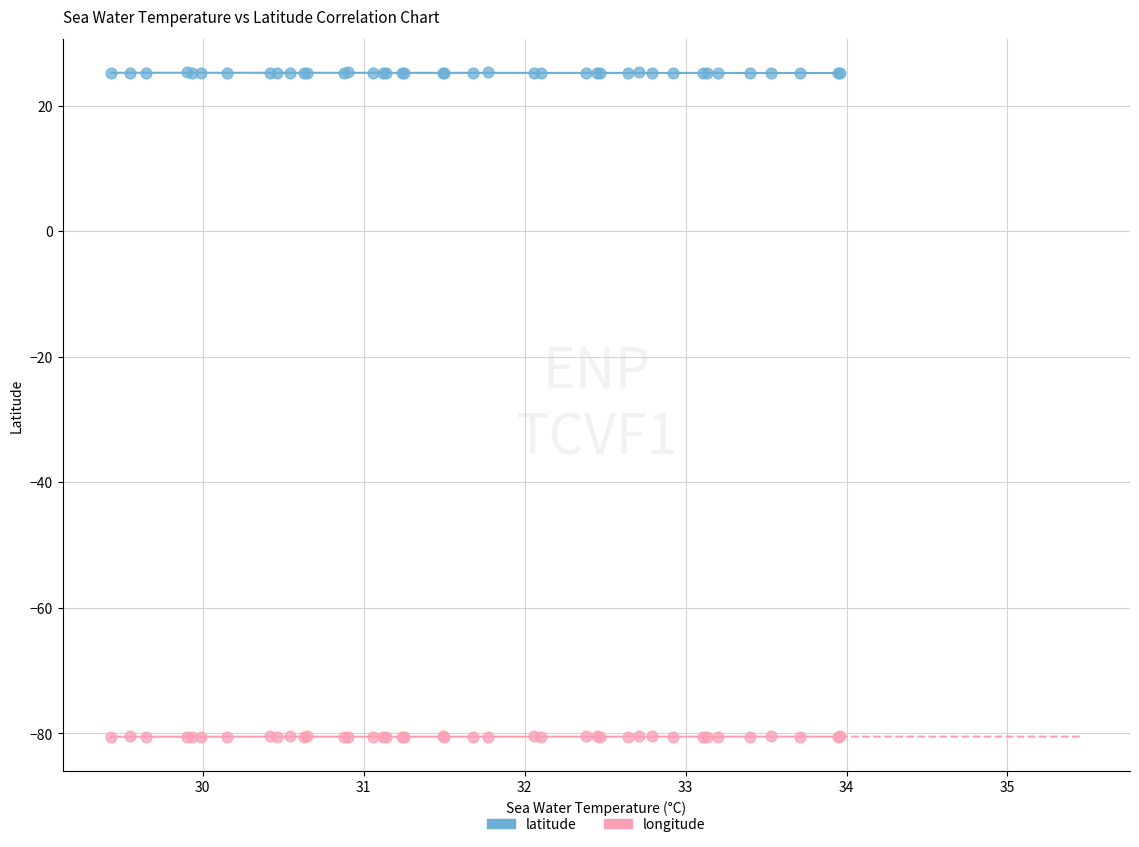

Which series contains the lowest Y value?

longitude